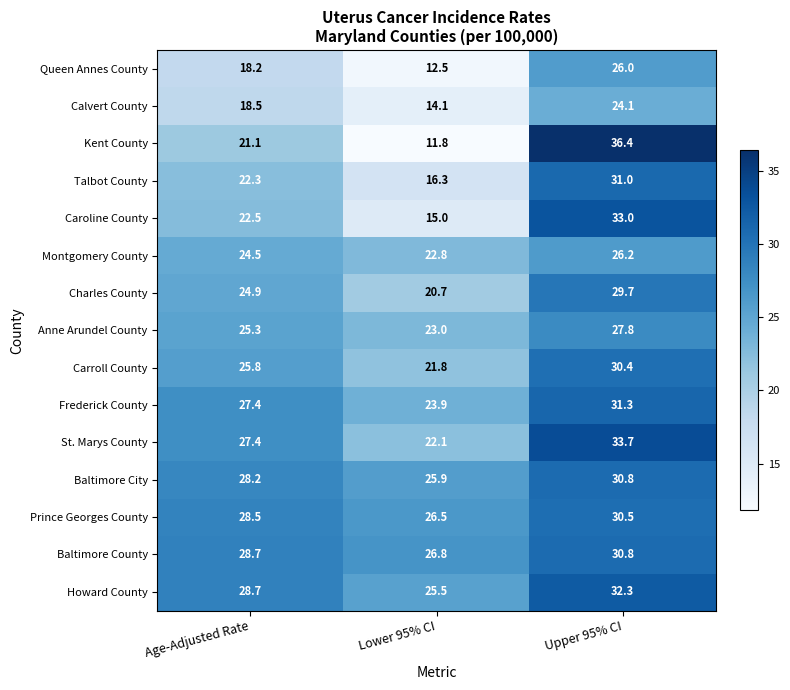

What is the difference between the Caroline County values at Lower 95% CI and Age-Adjusted Rate?

7.5